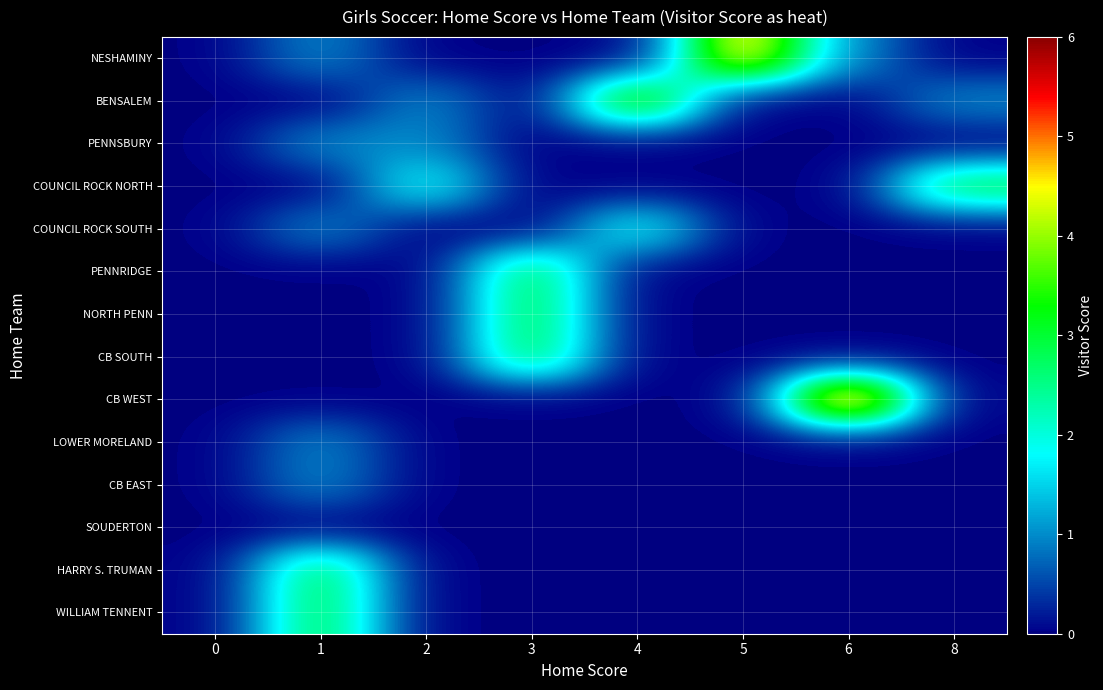

At how many categories does at least one series exceed 3?

3